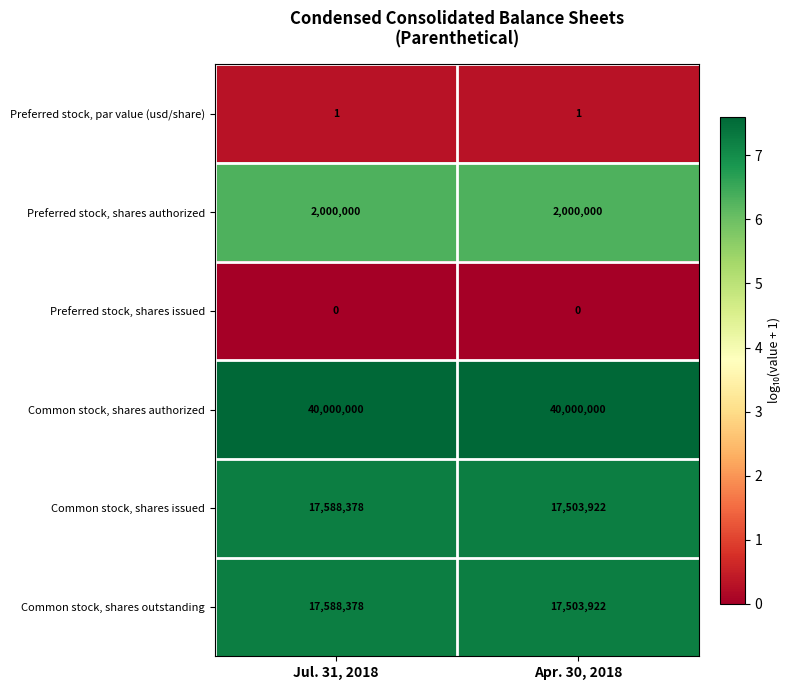

What is the lowest value of the Common stock, shares authorized series?

40000000